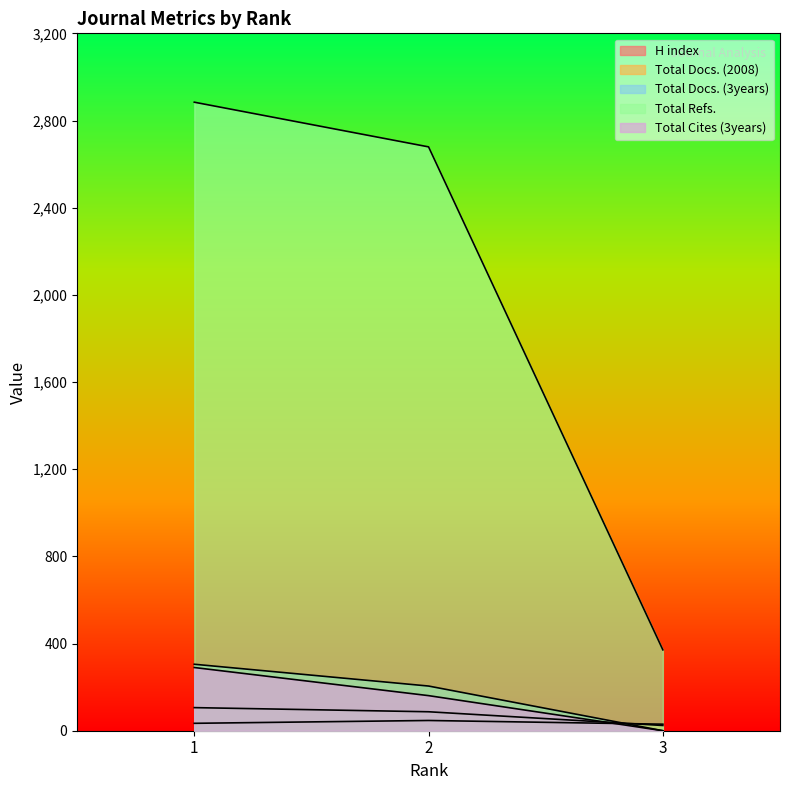

Where is Total Refs. nearest to the value 1627?

2